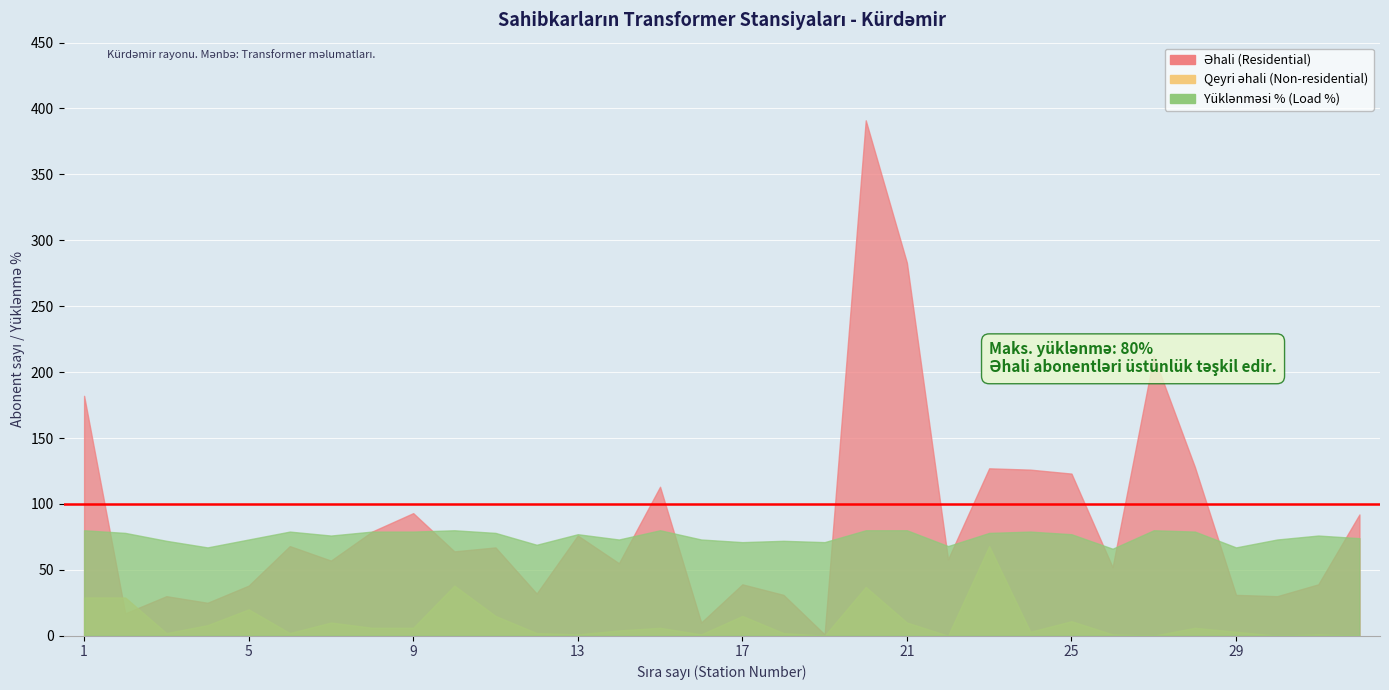

What is the value of the Qeyri əhali (Non-residential) point at the 3rd from the left?

2